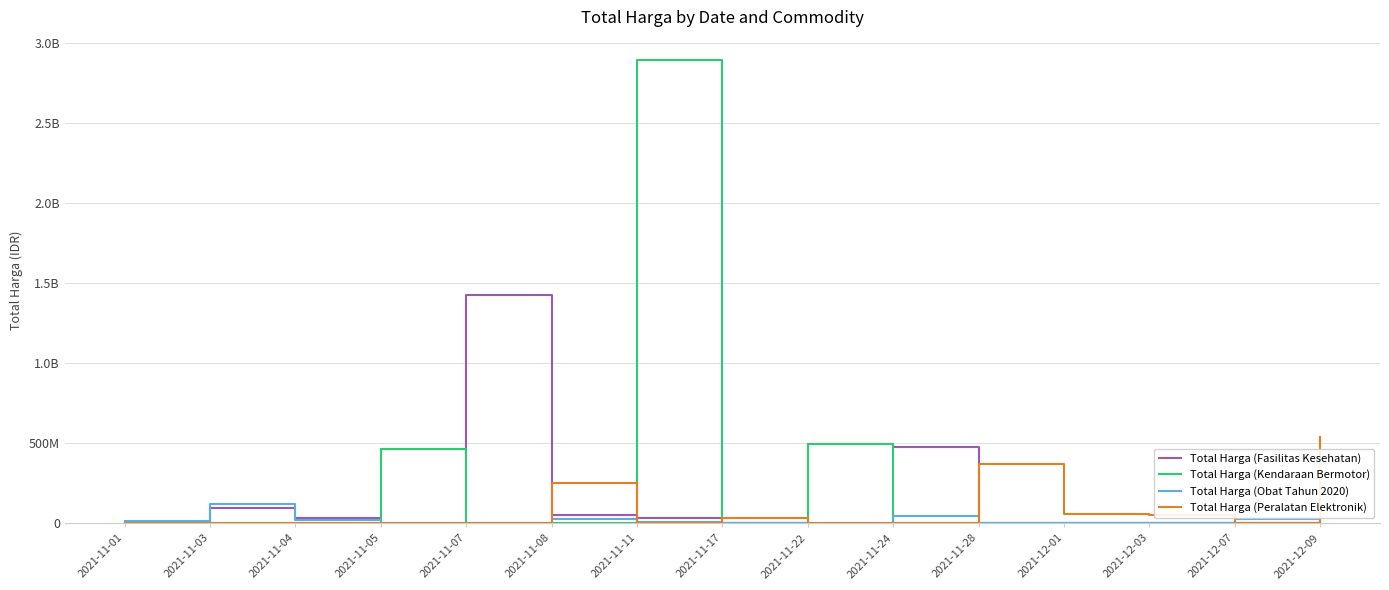

What are all the series names shown in the legend?

Total Harga (Fasilitas Kesehatan), Total Harga (Kendaraan Bermotor), Total Harga (Obat Tahun 2020), Total Harga (Peralatan Elektronik)